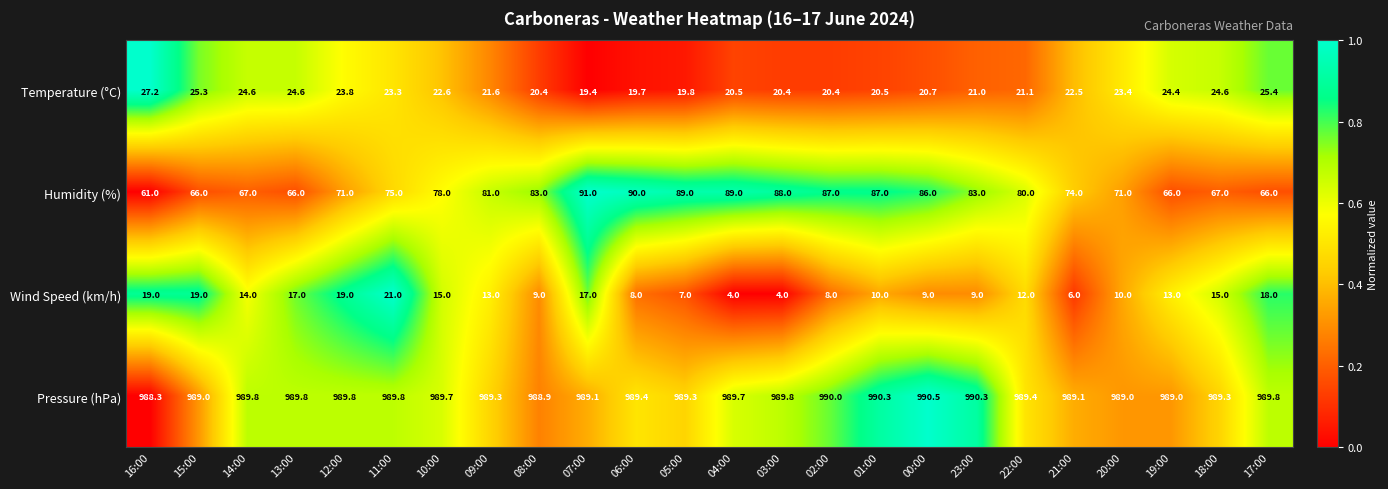

What is the total value across all series at 18:00?

1095.9